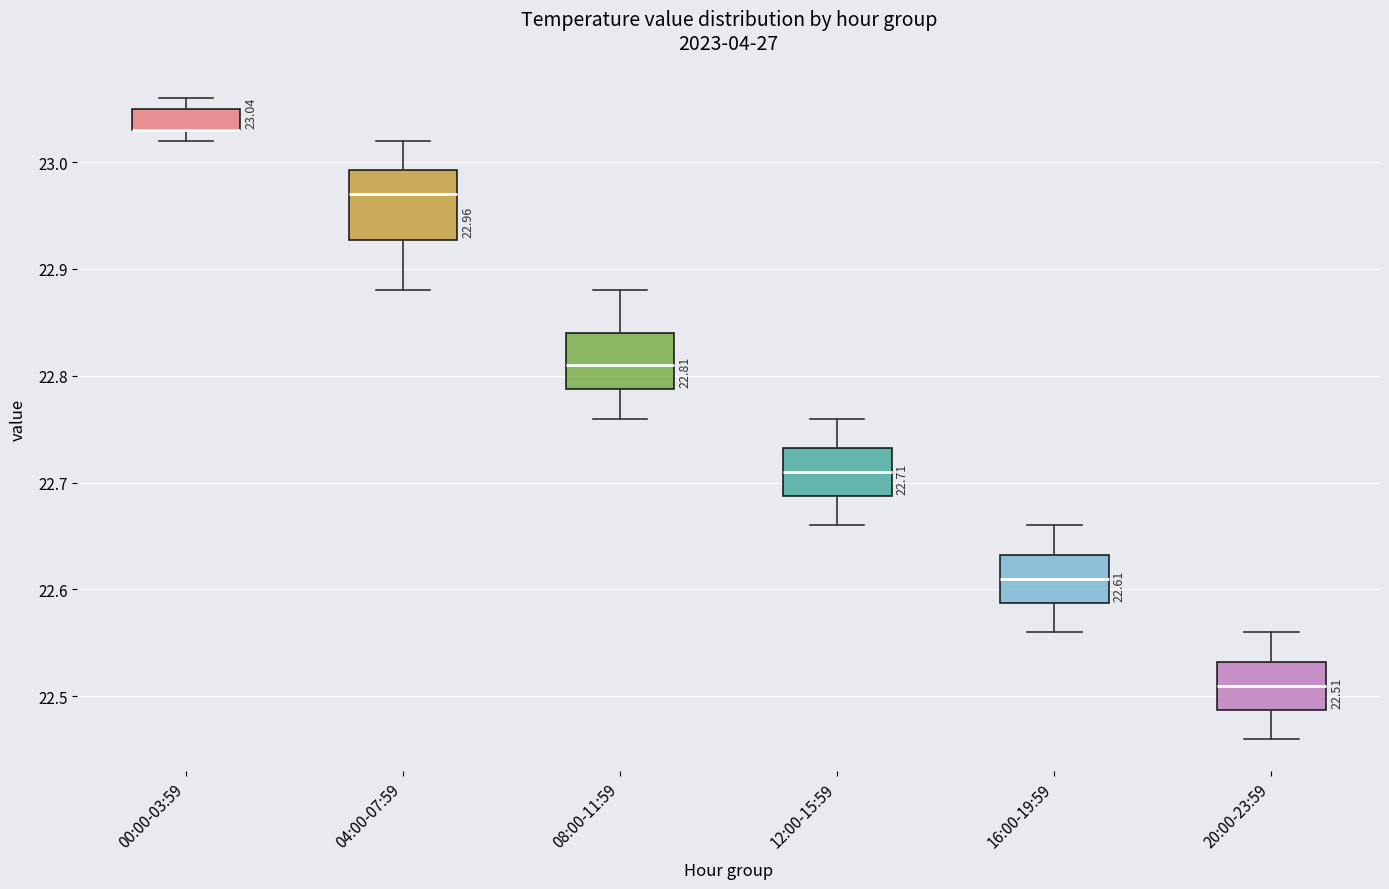

Comparing the boxes themselves (not the whiskers), which one is the tallest?

04:00-07:59